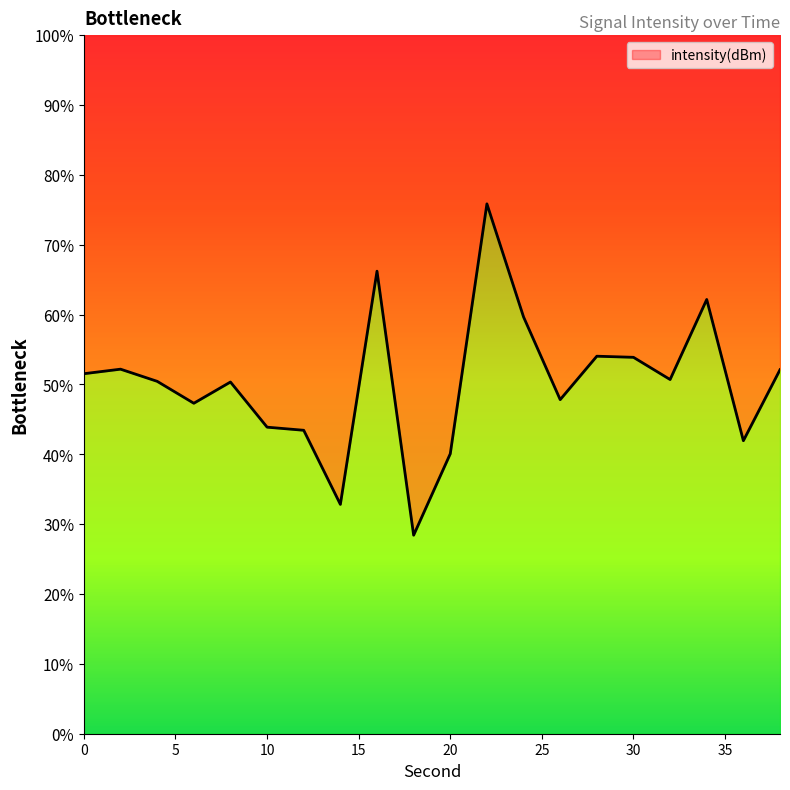

List the labels in order of value, largest first.

22, 16, 34, 24, 28, 30, 2, 38, 0, 32, 4, 8, 26, 6, 10, 12, 36, 20, 14, 18